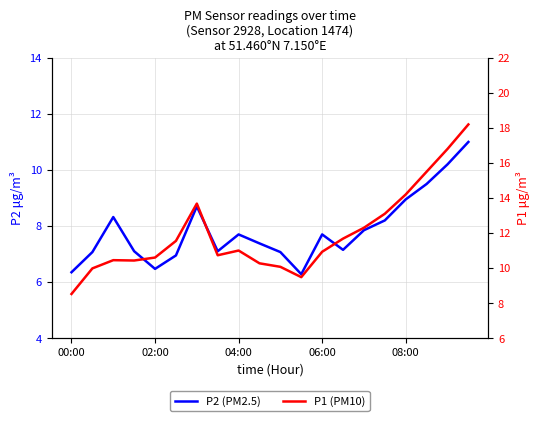

True or false: P2 (PM2.5) has more than 1 points higher than both neighbors.

True